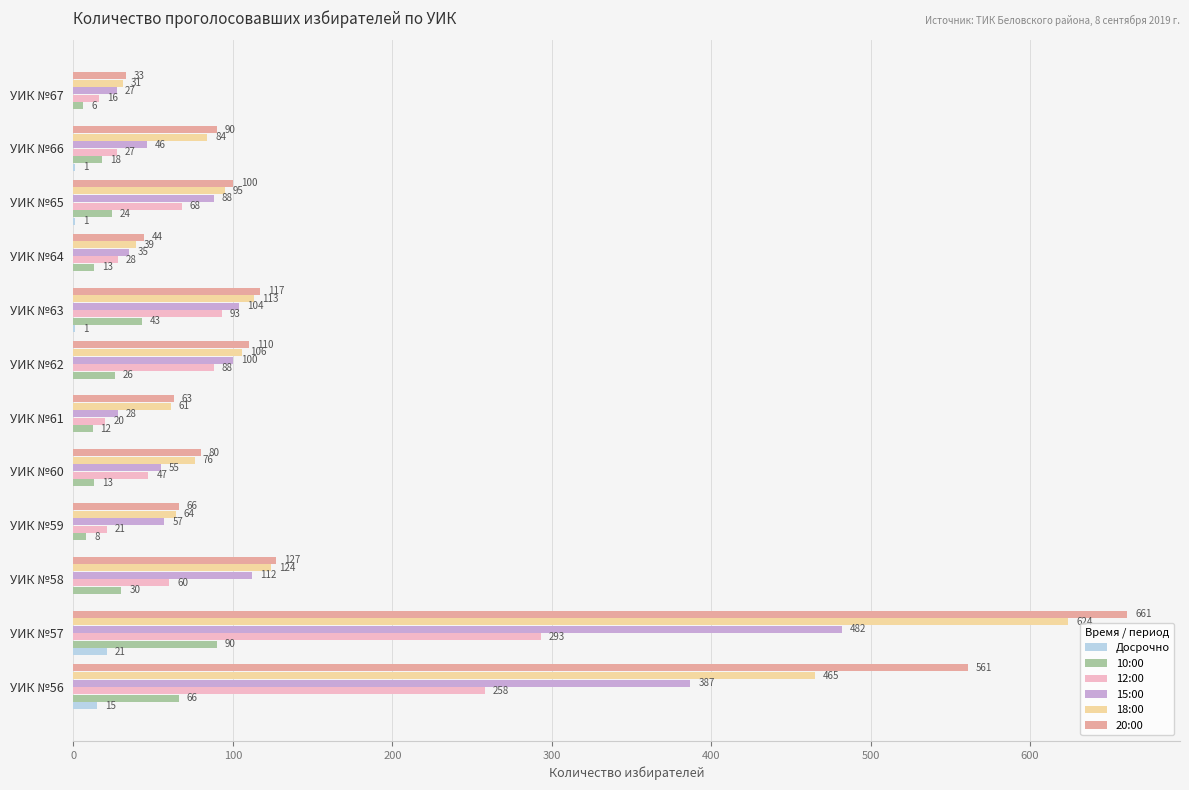

Which series has the largest range (max minus min)?

20:00